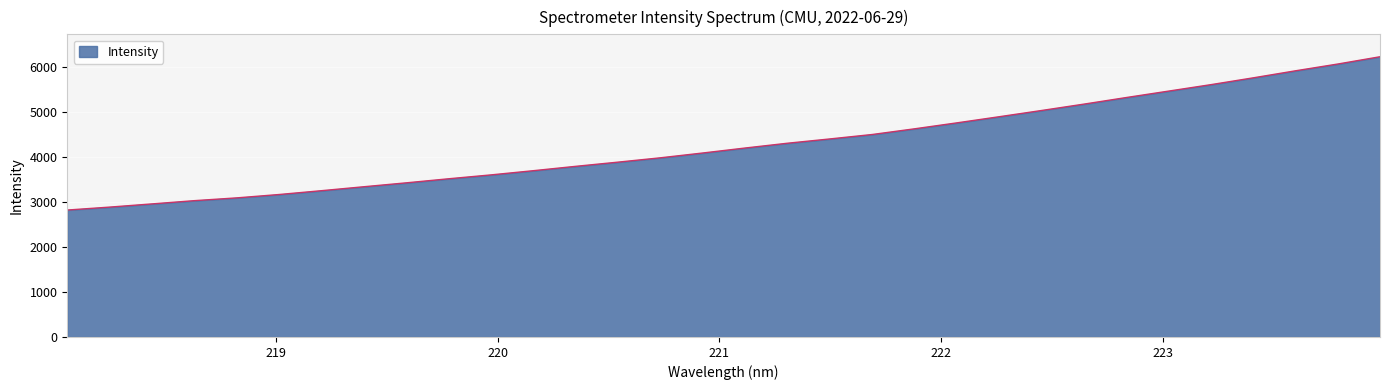

What is the difference between the maximum and minimum values?

3413.1